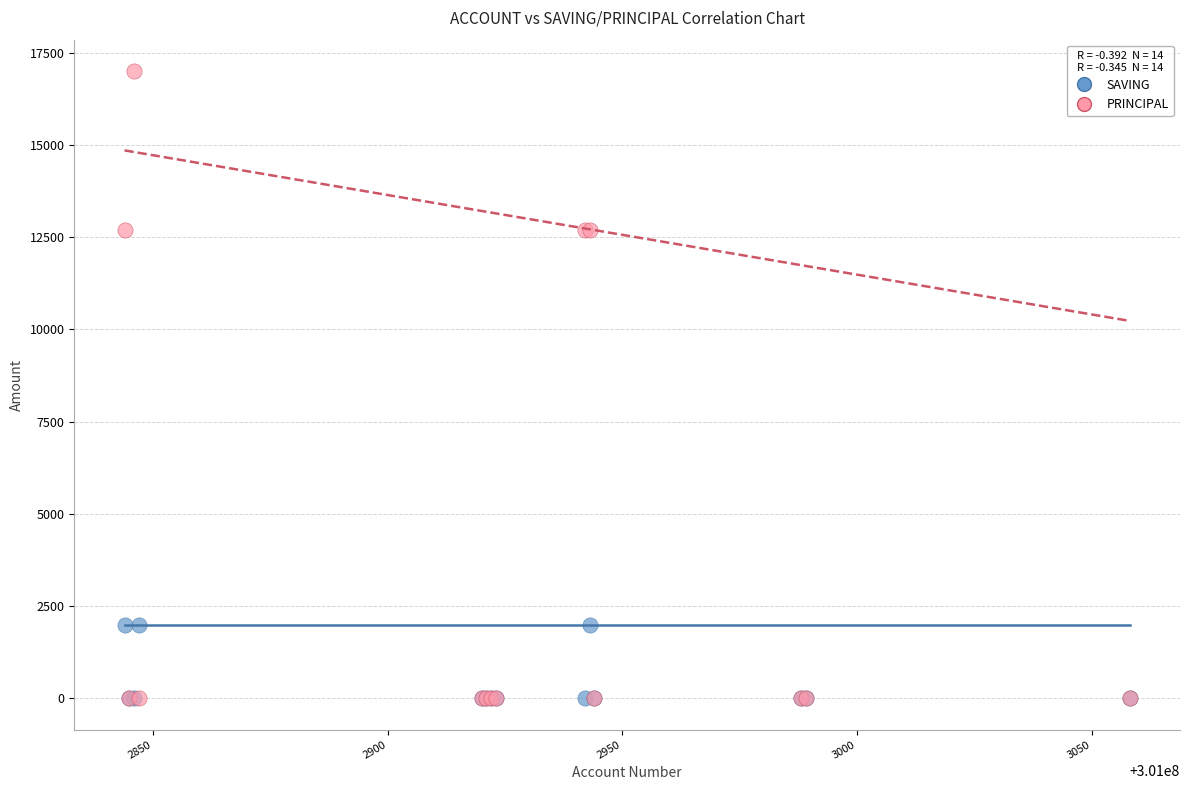

What are all the series names shown in the legend?

SAVING, PRINCIPAL